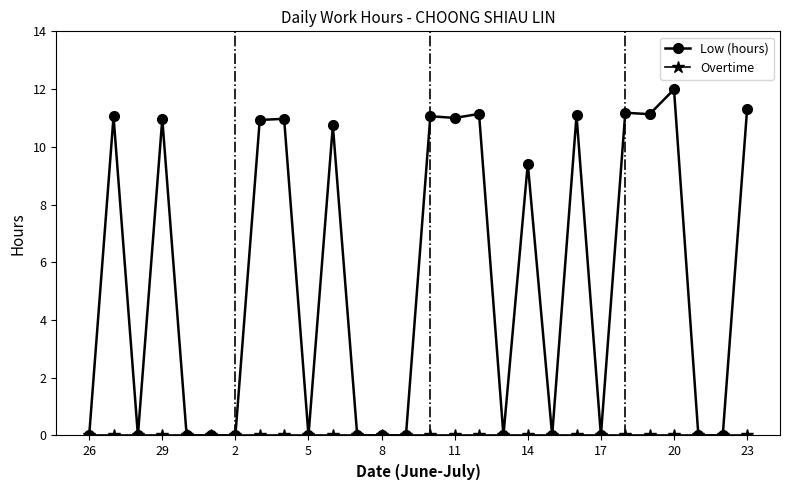

Which series has the largest range (max minus min)?

Low (hours)